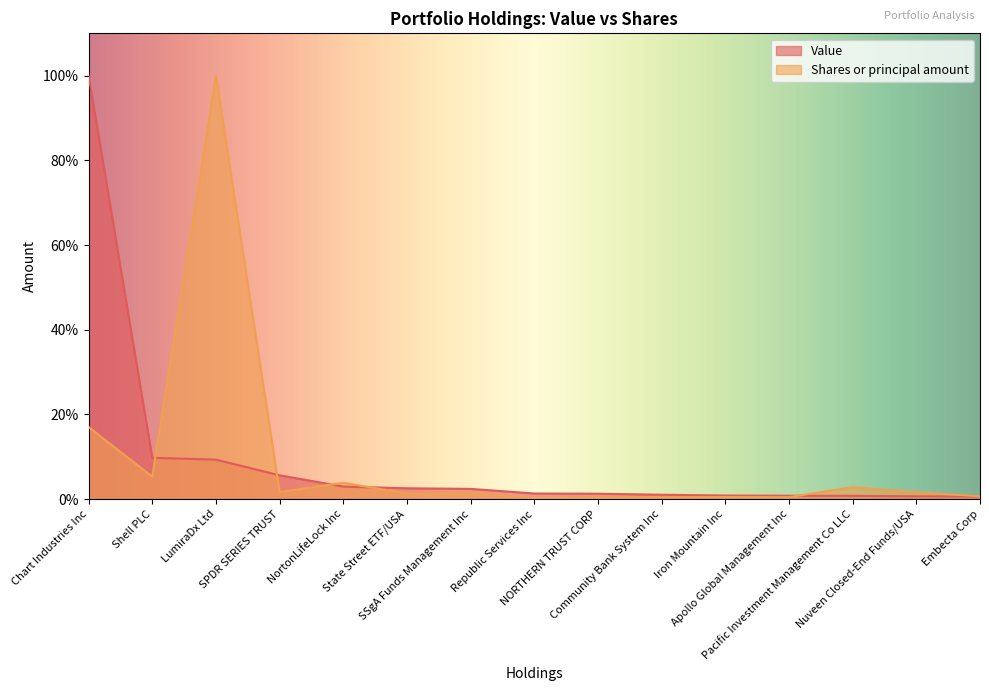

What is the spread (max minus min) of values at Republic Services Inc?

1.0